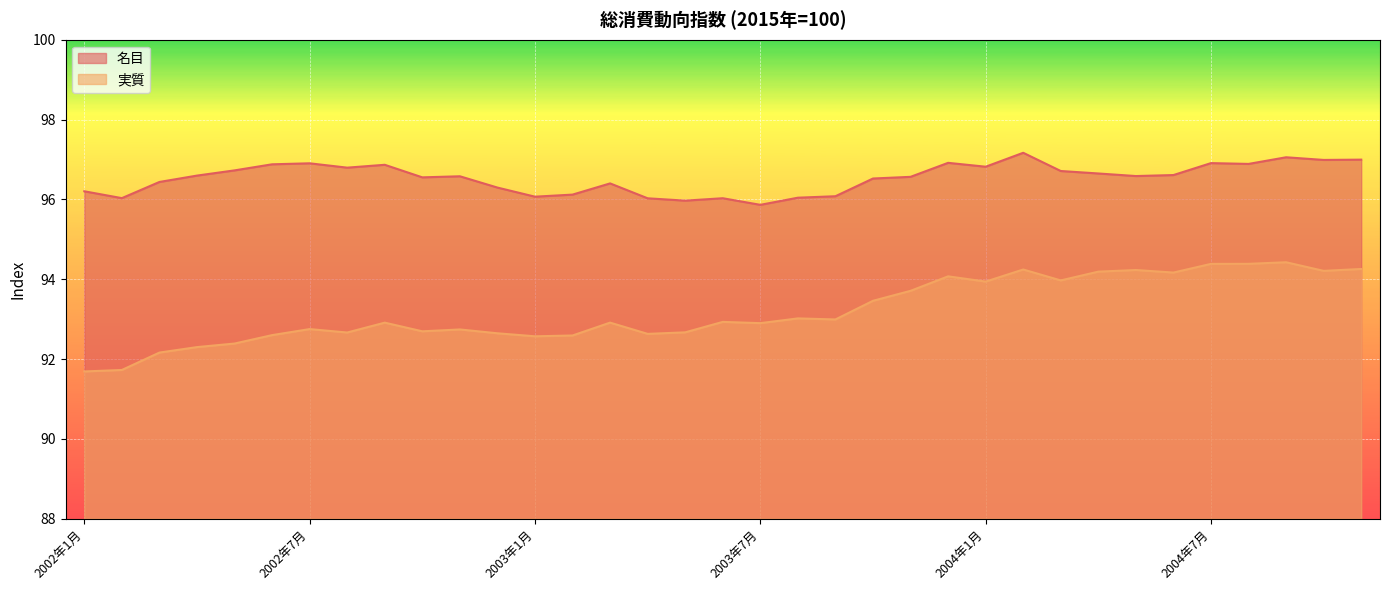

At which label does 実質 first exceed 92?

2002年3月